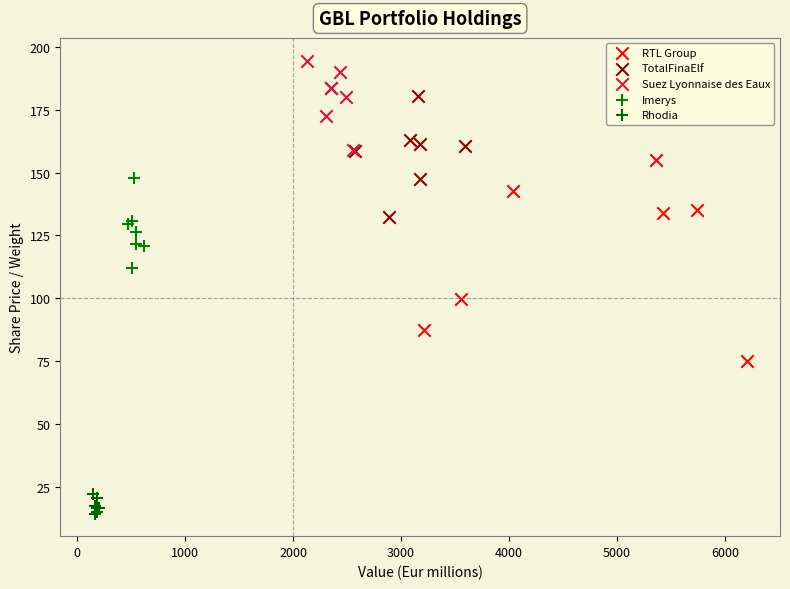

What are all the series names shown in the legend?

RTL Group, TotalFinaElf, Suez Lyonnaise des Eaux, Imerys, Rhodia